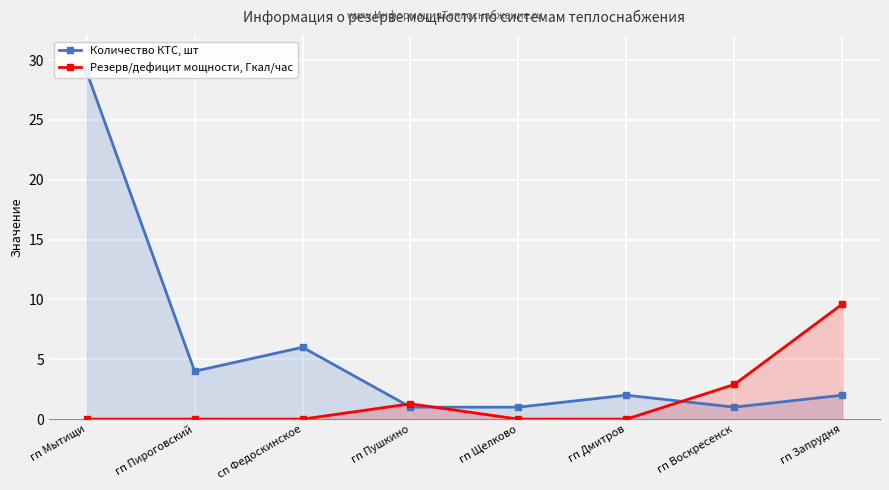

True or false: Количество КТС, шт and Резерв/дефицит мощности, Гкал/час intersect in this chart.

True